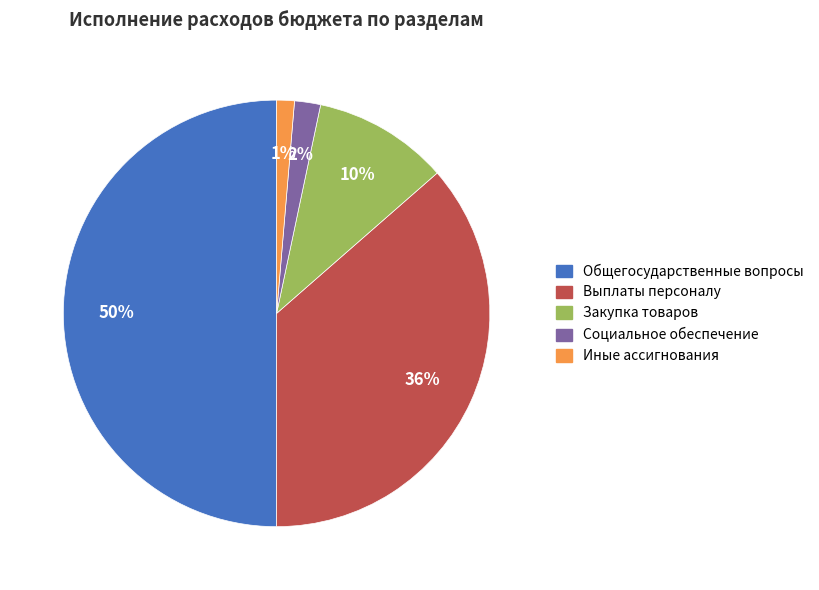

Which category has the biggest portion of the pie?

Общегосударственные вопросы